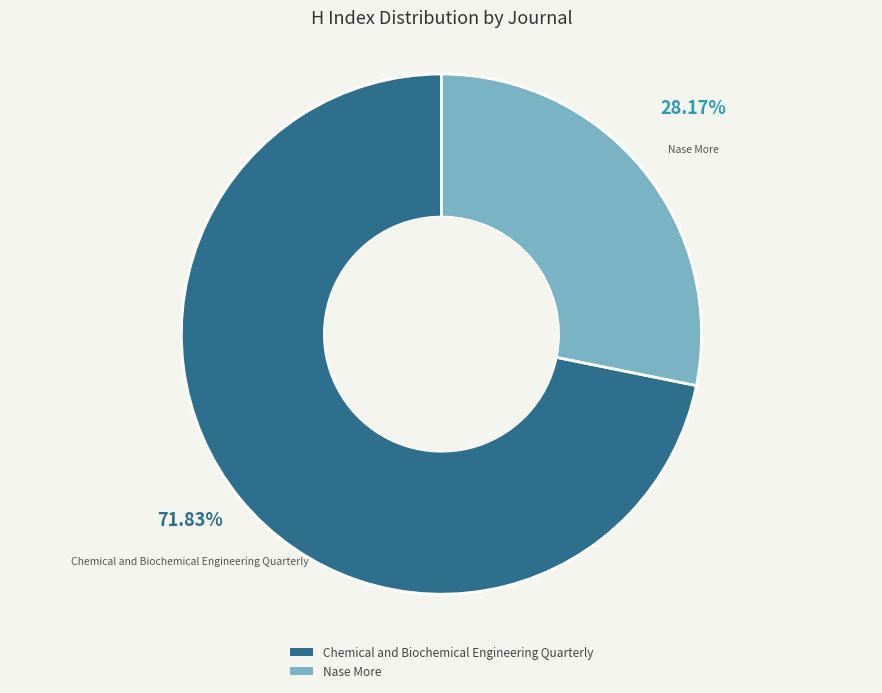

To the nearest percent, what is the difference between the largest and smallest slice percentages?

44%